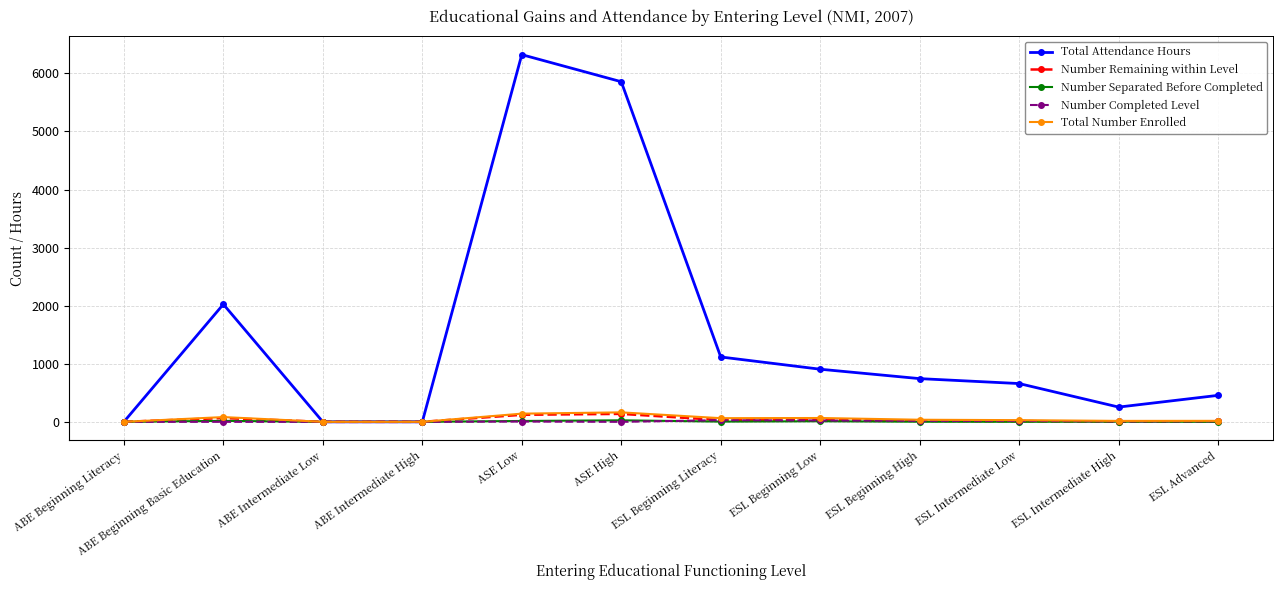

What is the maximum value shown in the chart?

6322.9